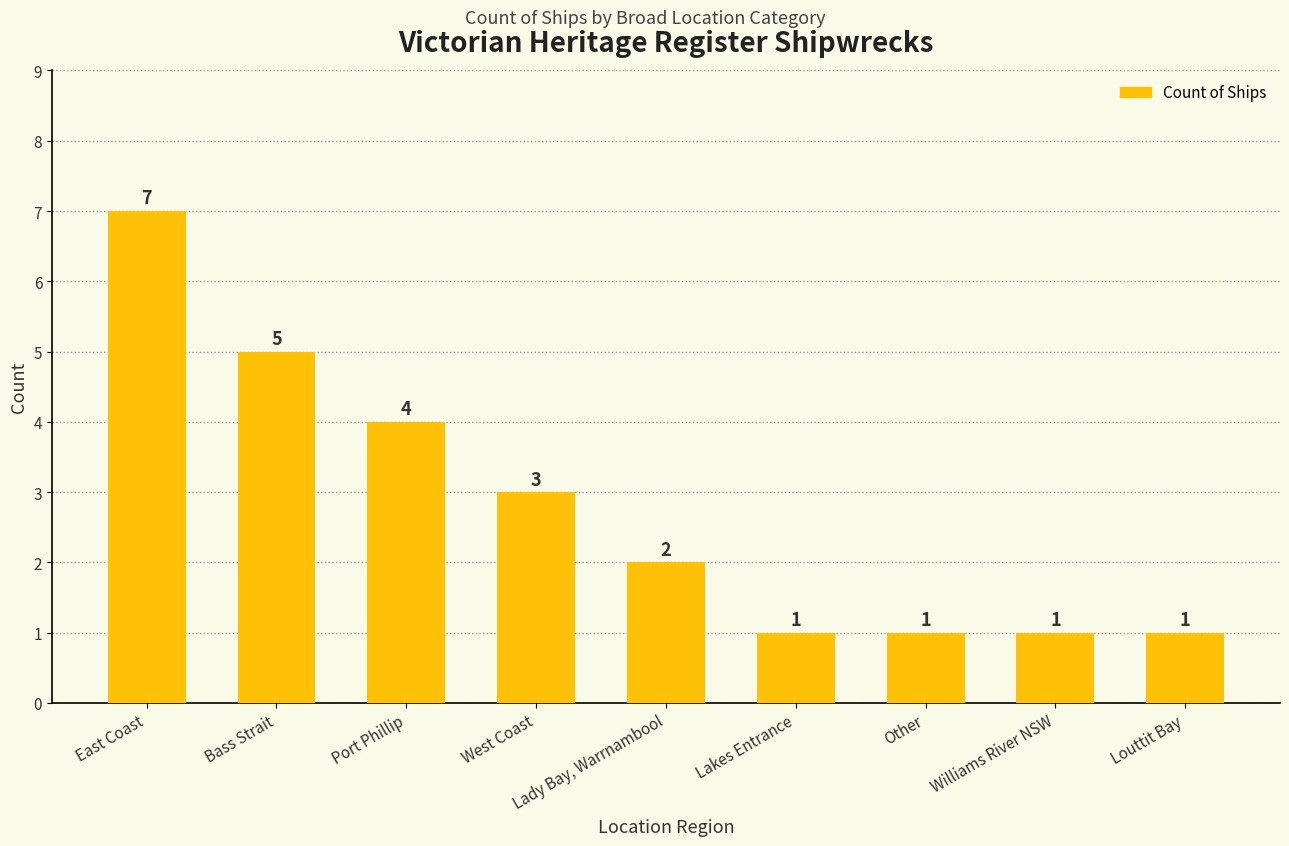

What position from the left is Bass Strait?

2